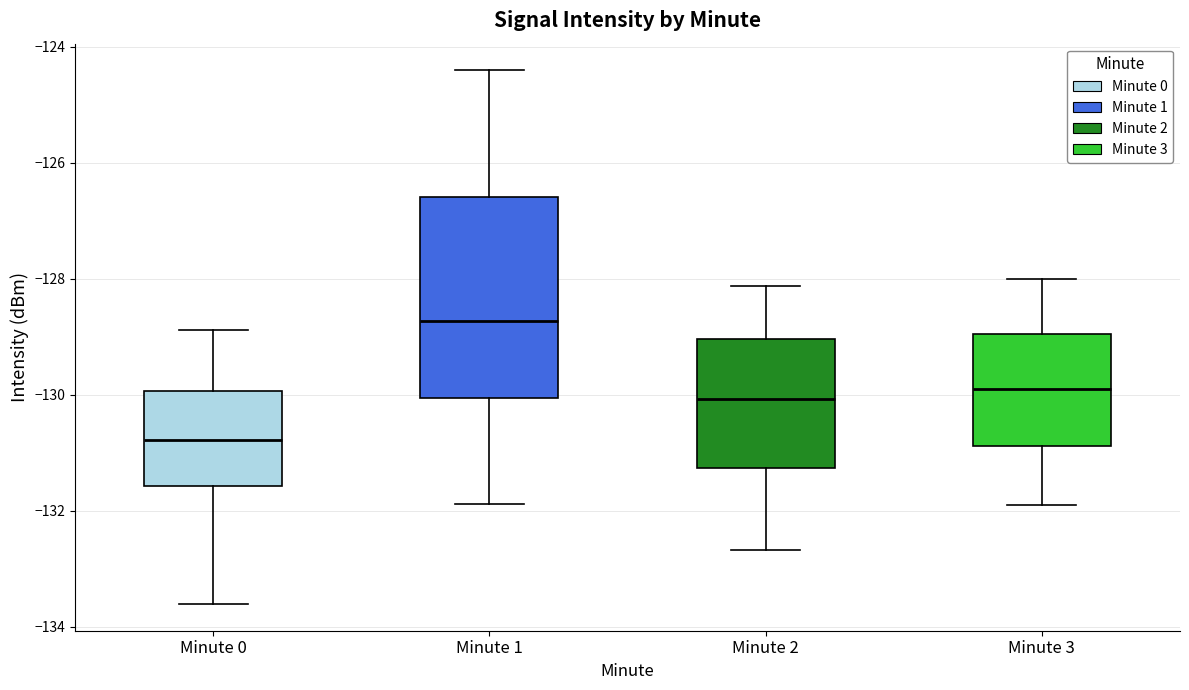

Reading left to right, read every box against the y-axis: the position of its median line, the range the box covers, and the ends of its whiskers. The values are not printed on the chart, so give them approximately, as read against the axis.

Minute 0: median -130.8, box -131.6 to -130.0, whiskers -133.6 to -128.8
Minute 1: median -128.8, box -130.0 to -126.6, whiskers -131.8 to -124.4
Minute 2: median -130.0, box -131.2 to -129.0, whiskers -132.6 to -128.2
Minute 3: median -130.0, box -130.8 to -129.0, whiskers -132.0 to -128.0